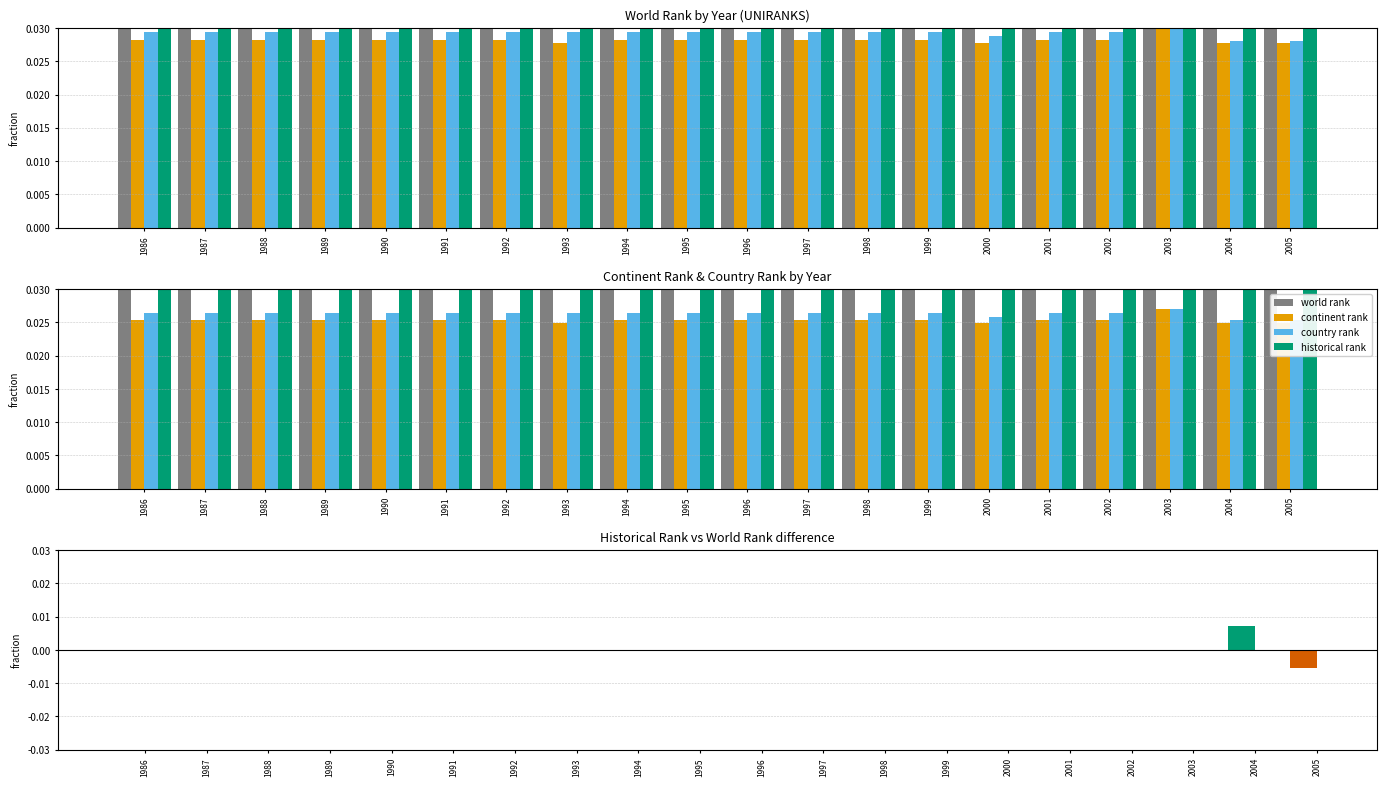

Does the chart contain stacked bars?

No